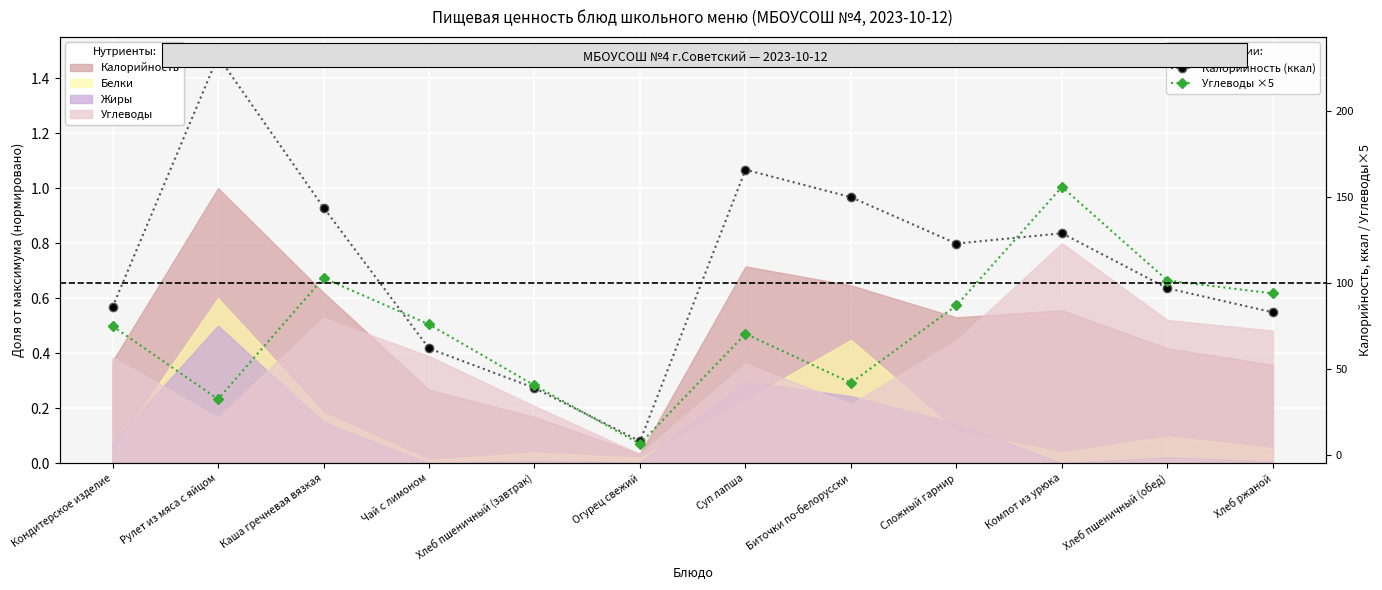

The value of Углеводы ×5 at Компот из урюка is 44.2. True or false?

False